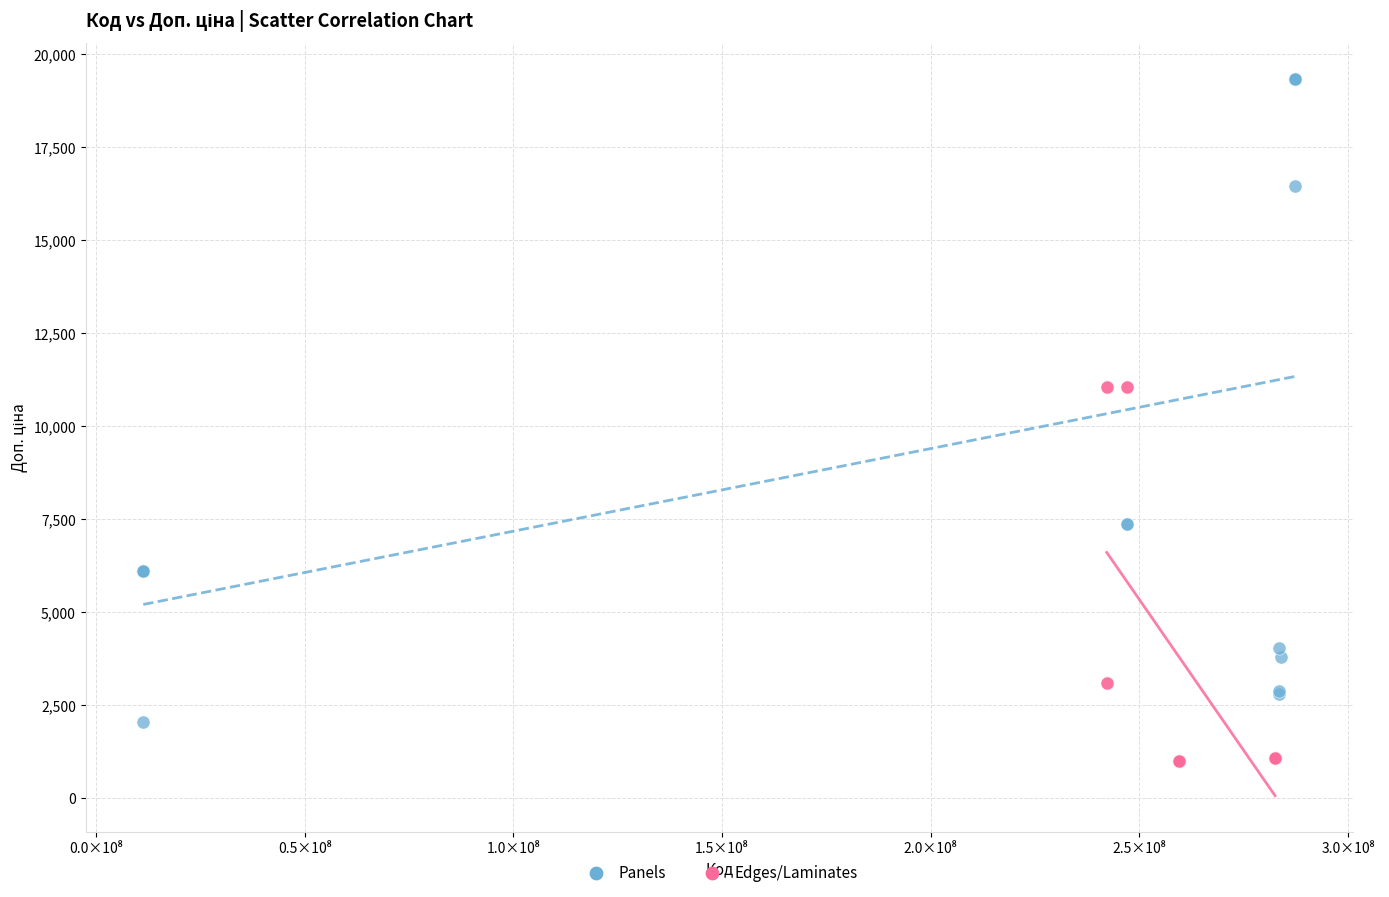

Which series contains the highest Y value?

Panels